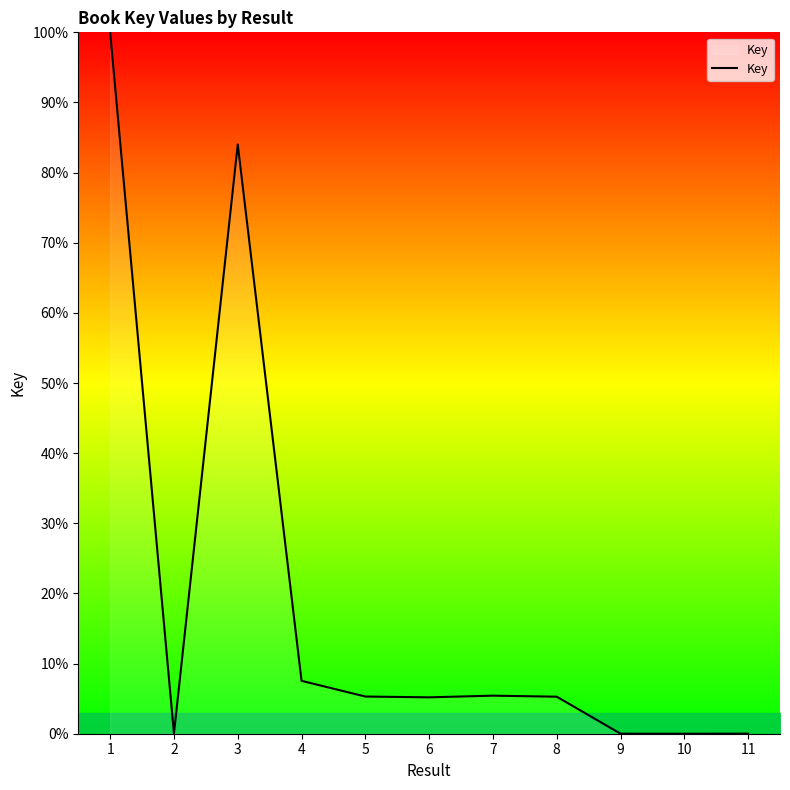

What is the difference between the maximum and minimum values?

100.0